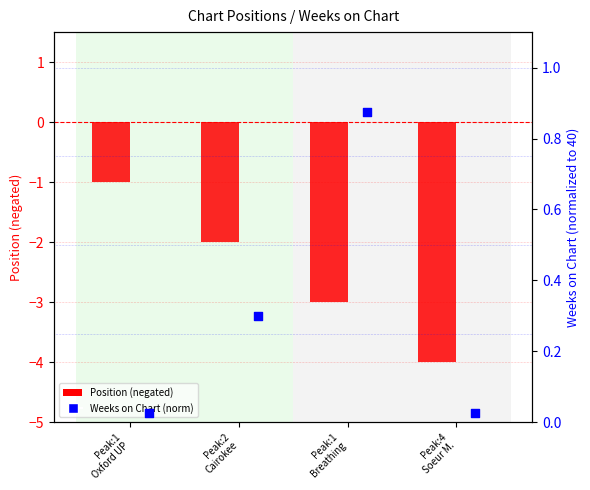

Which series has the largest total across all categories?

Weeks on Chart (norm)